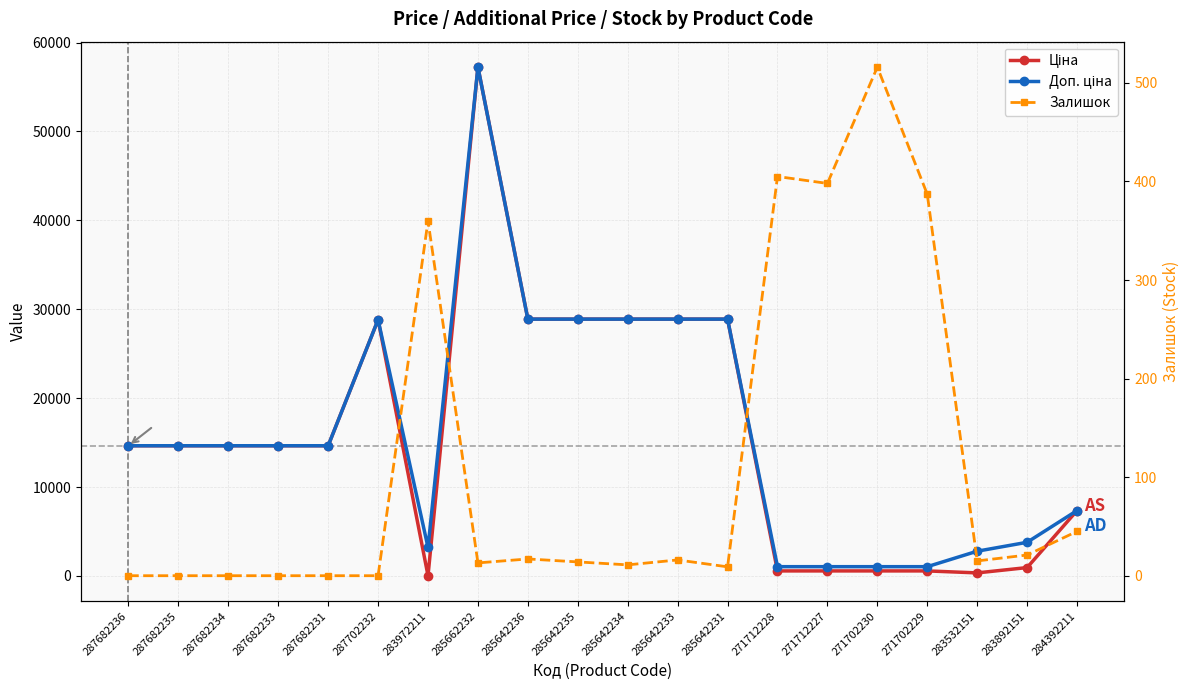

What is the difference between the Доп. ціна values at 285642235 and 287702232?

68.5